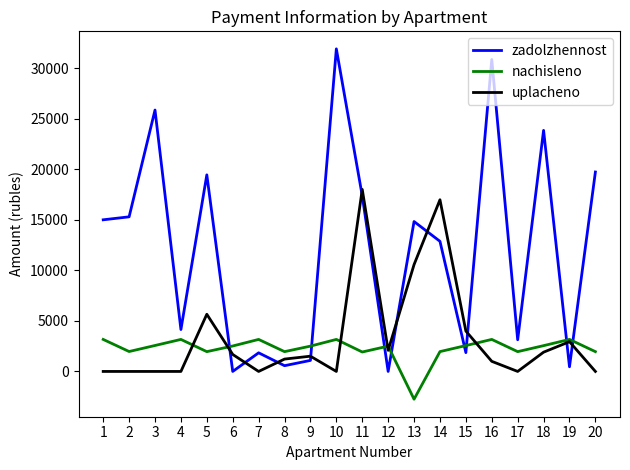

How many values in the nachisleno series exceed 2515?

10